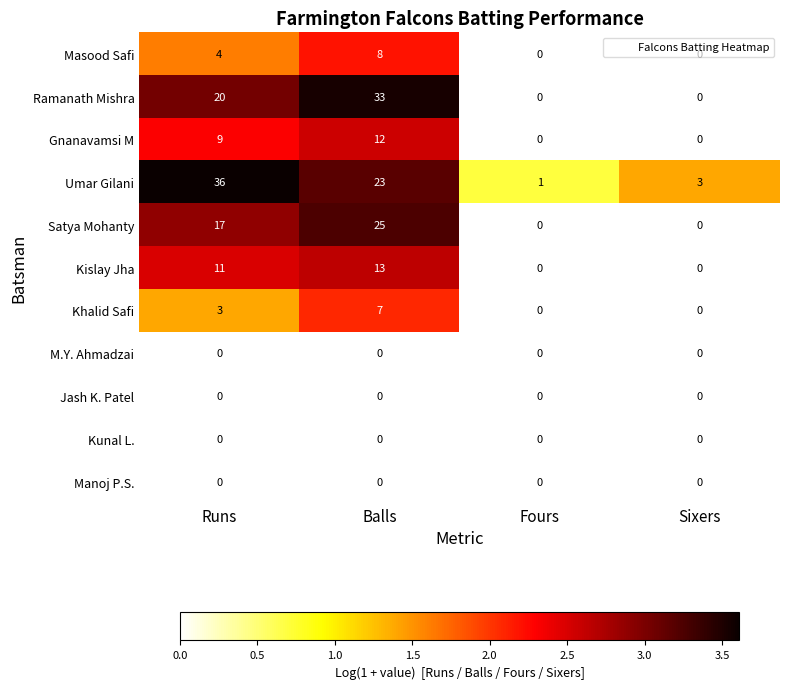

At which label is Khalid Safi closest to 3?

Runs